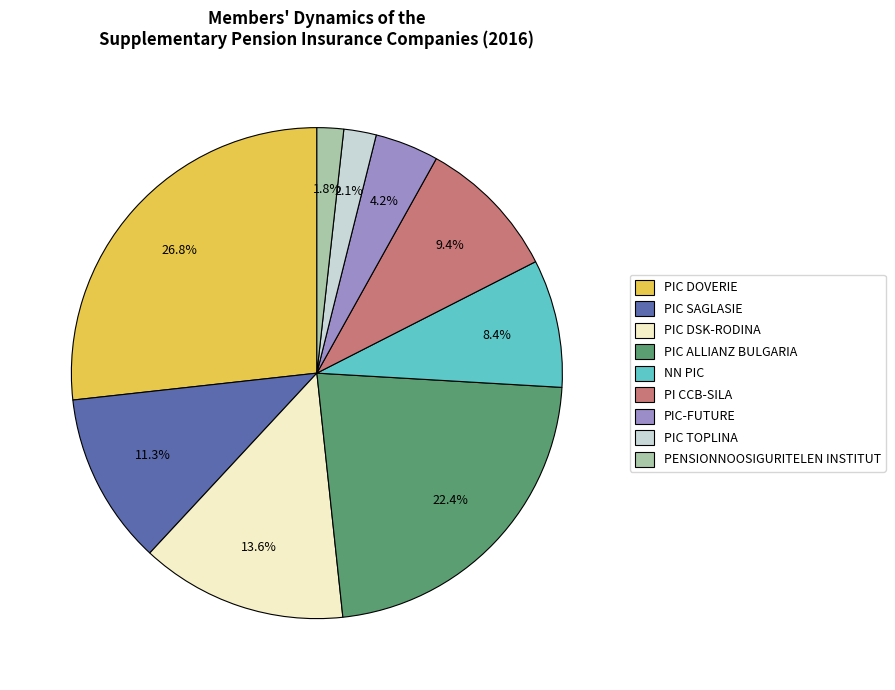

What portion of the pie excludes PIC-FUTURE?

95.8%